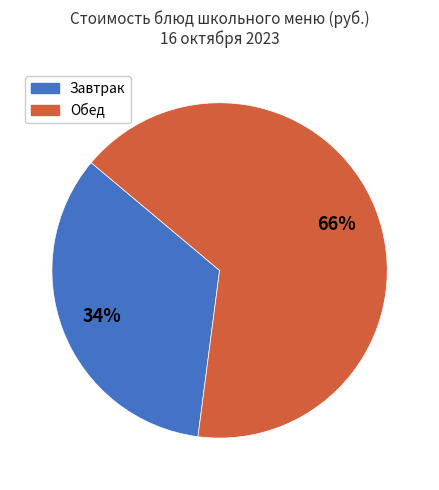

To the nearest percent, what is the difference between the largest and smallest slice percentages?

32%